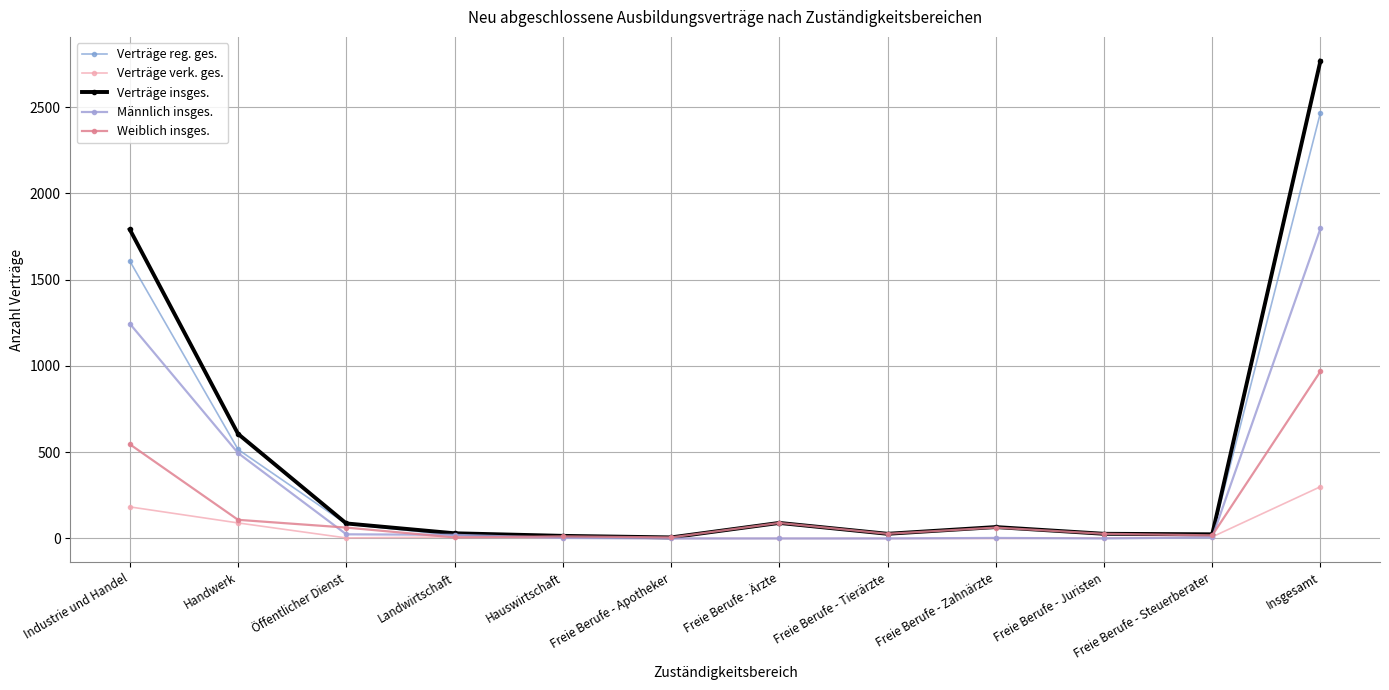

How many series are shown in this chart?

5